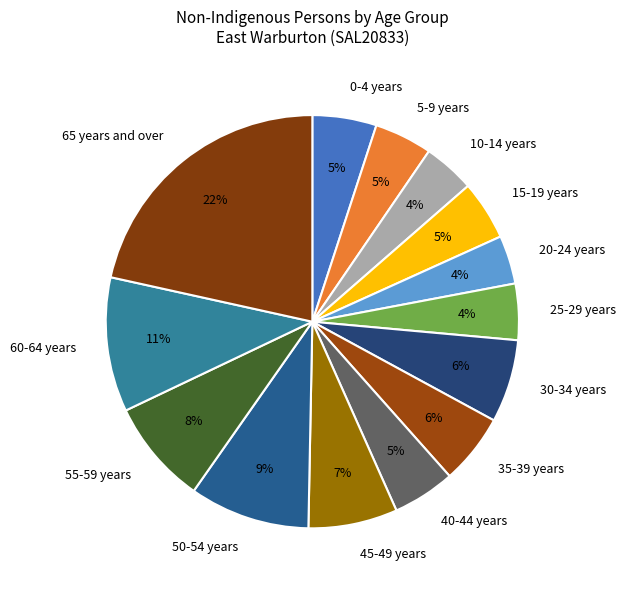

Which category has the biggest portion of the pie?

65 years and over